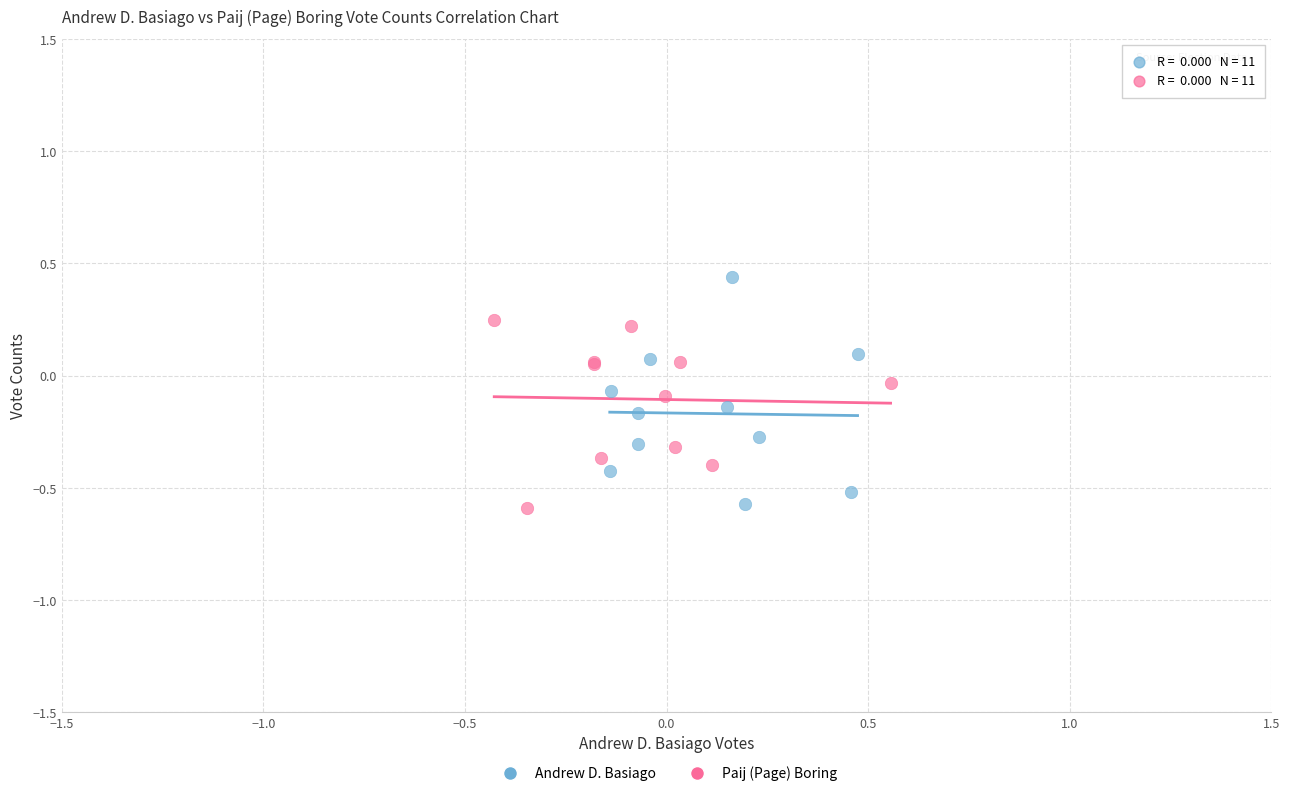

Which series contains the highest Y value?

Andrew D. Basiago